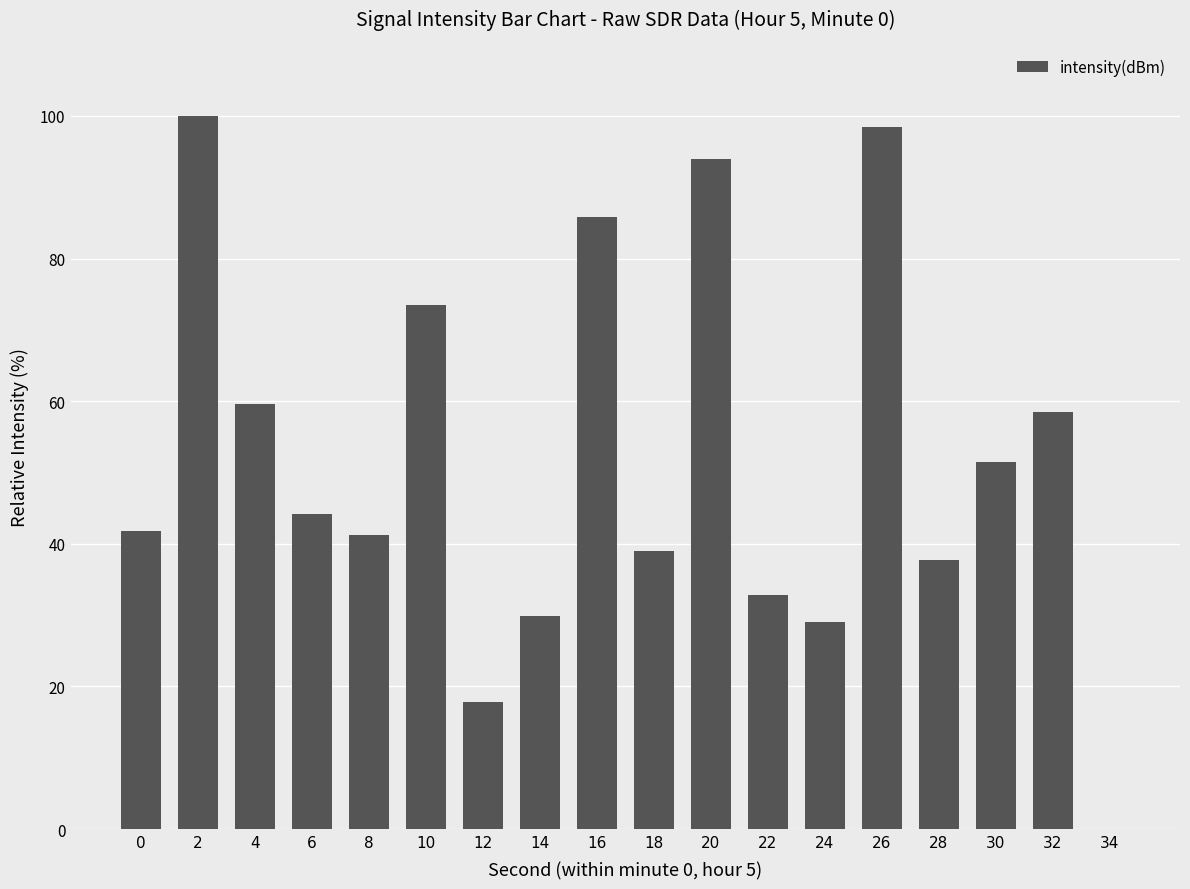

At which label does the data first exceed 44?

2